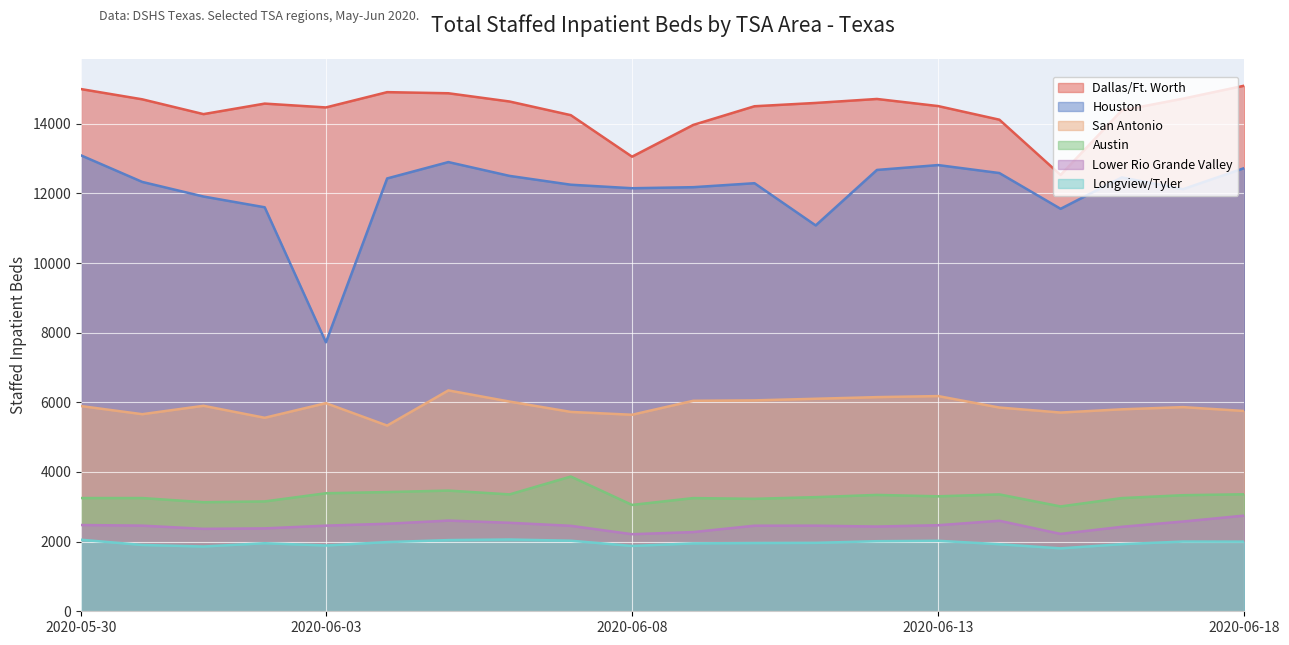

At which category does Dallas/Ft. Worth reach its first local peak?

D. Abilene